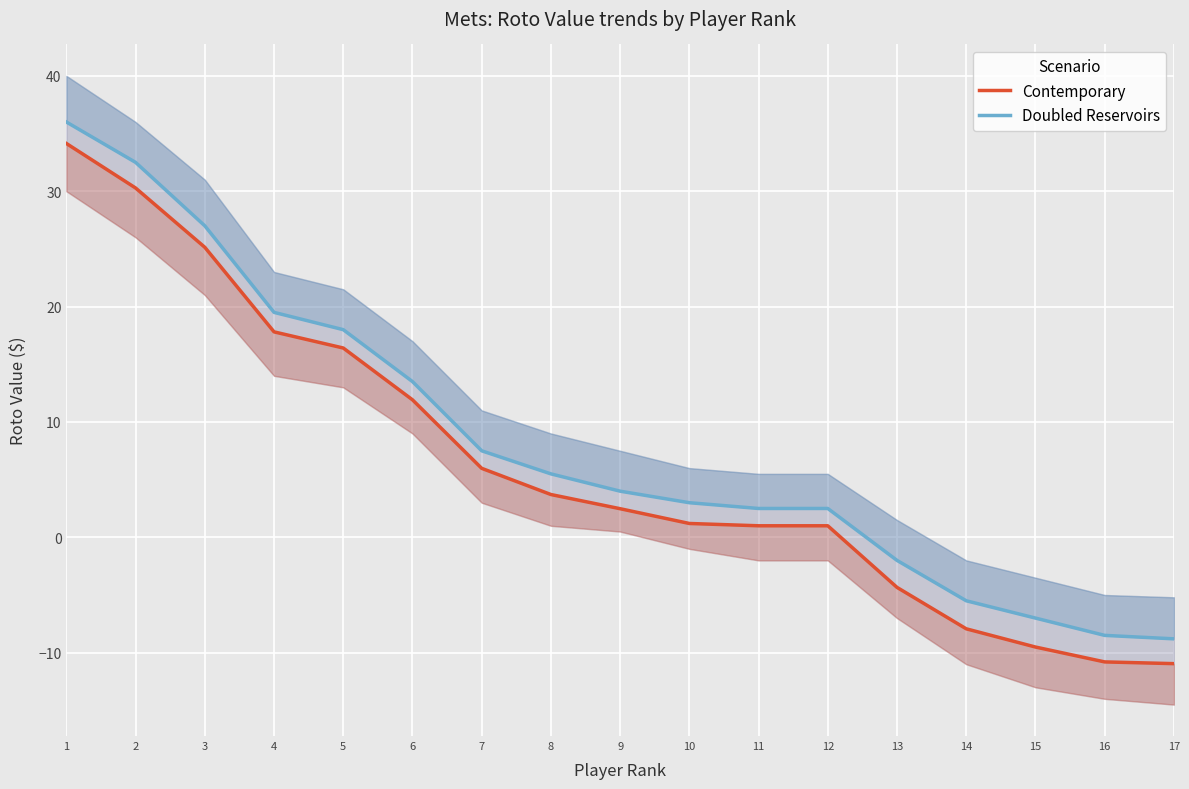

Which series has the largest range (max minus min)?

Contemporary